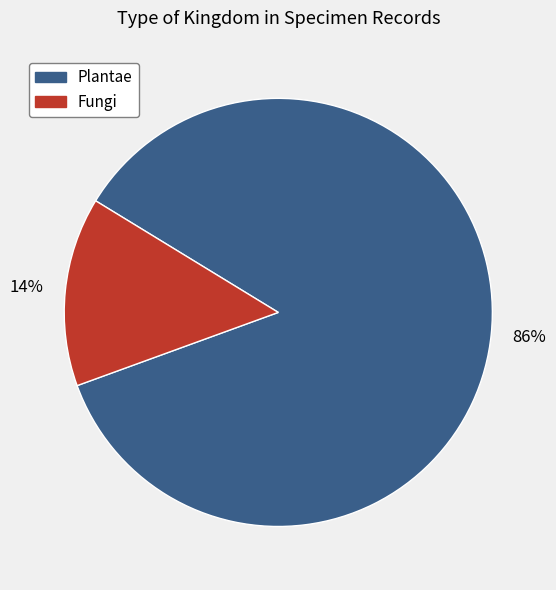

To the nearest percent, what is the average slice percentage?

50%